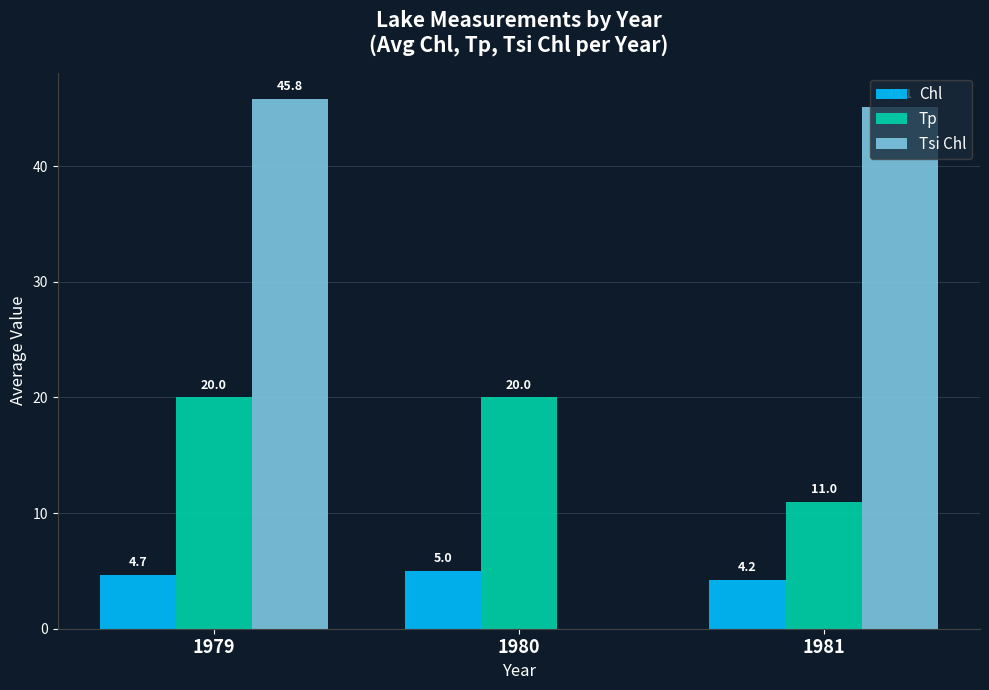

At which label is Tsi Chl closest to 22?

1980